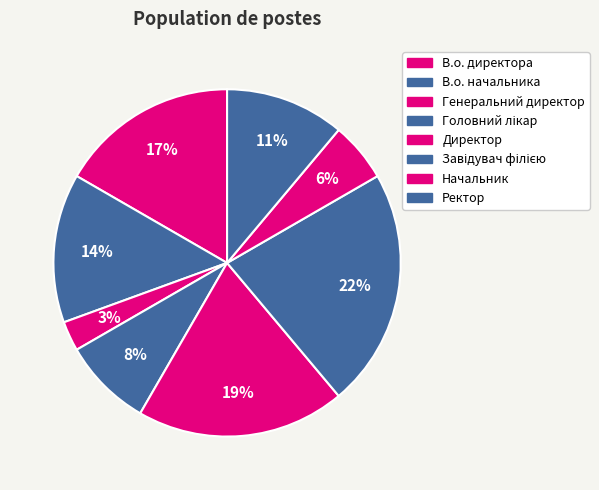

To the nearest percent, what is the difference between the largest and smallest slice percentages?

19%